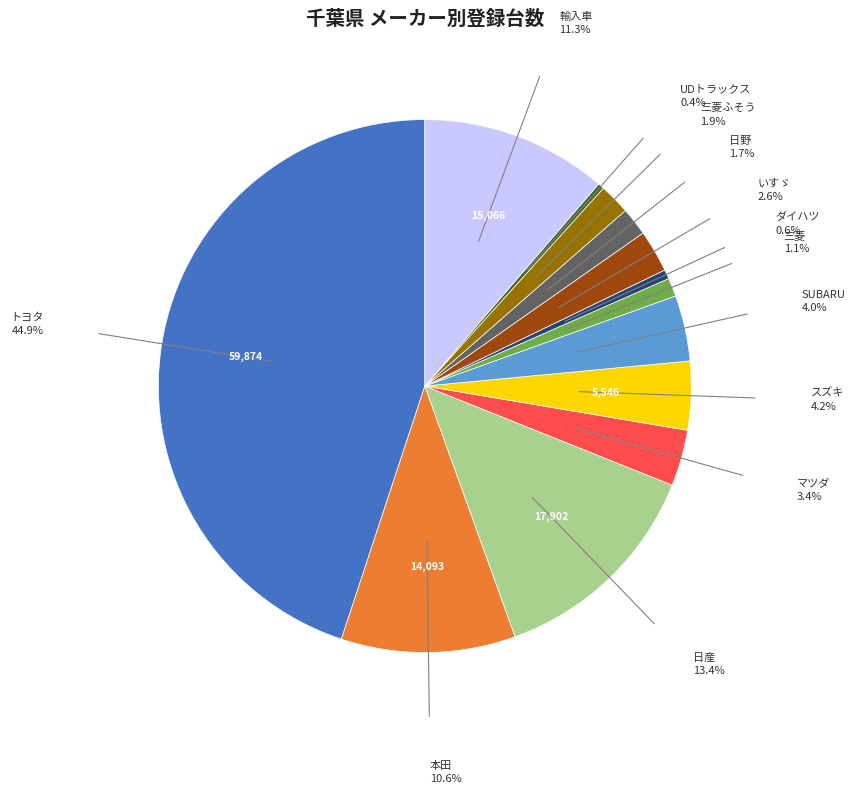

Which category has the biggest portion of the pie?

トヨタ